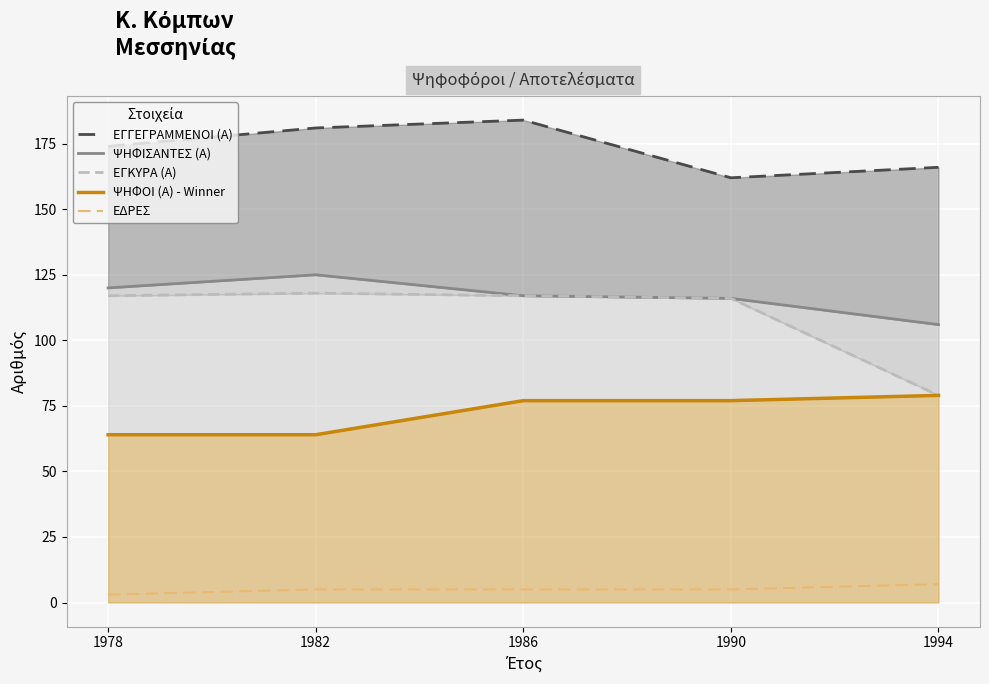

What is the value of the ΕΔΡΕΣ point at the 5th from the left?

7